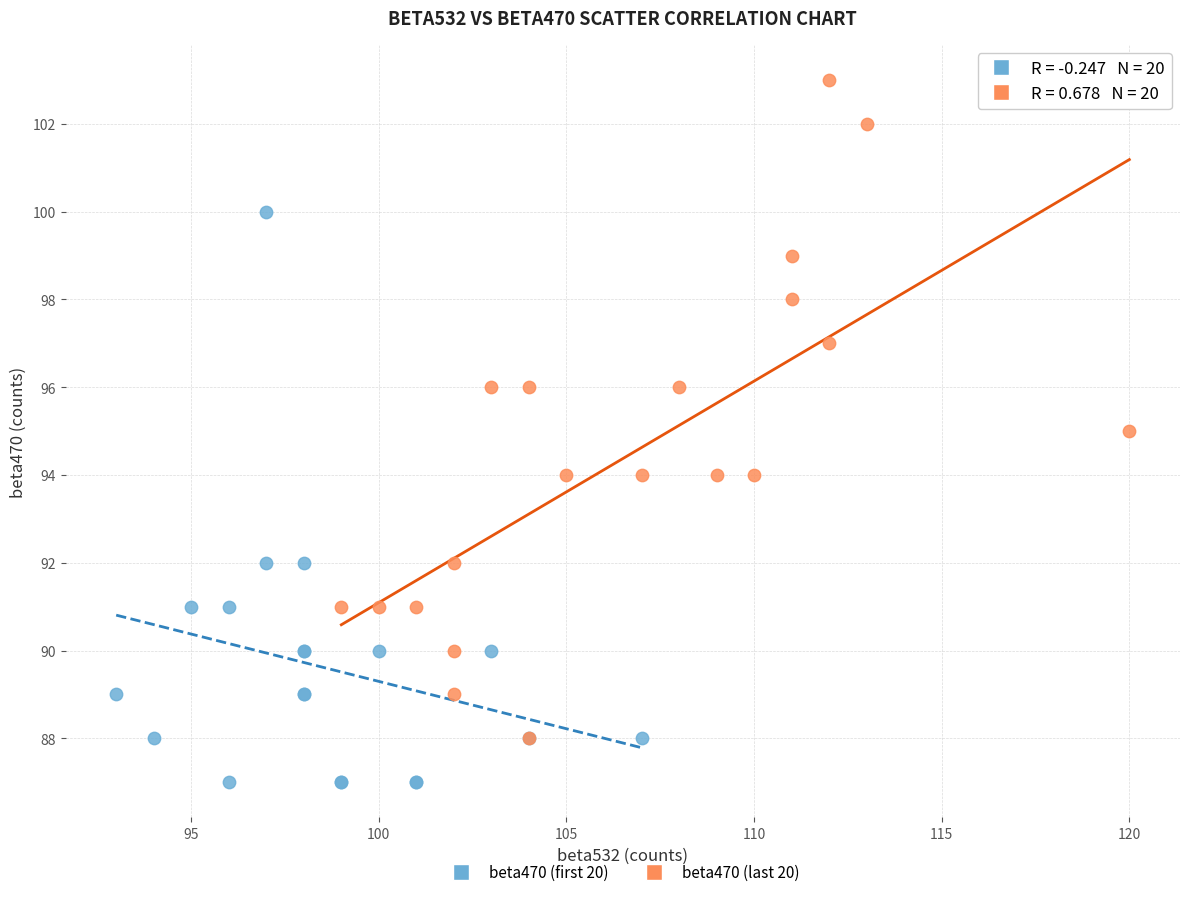

Which series has the largest Y range (max minus min)?

beta470 (last 20)